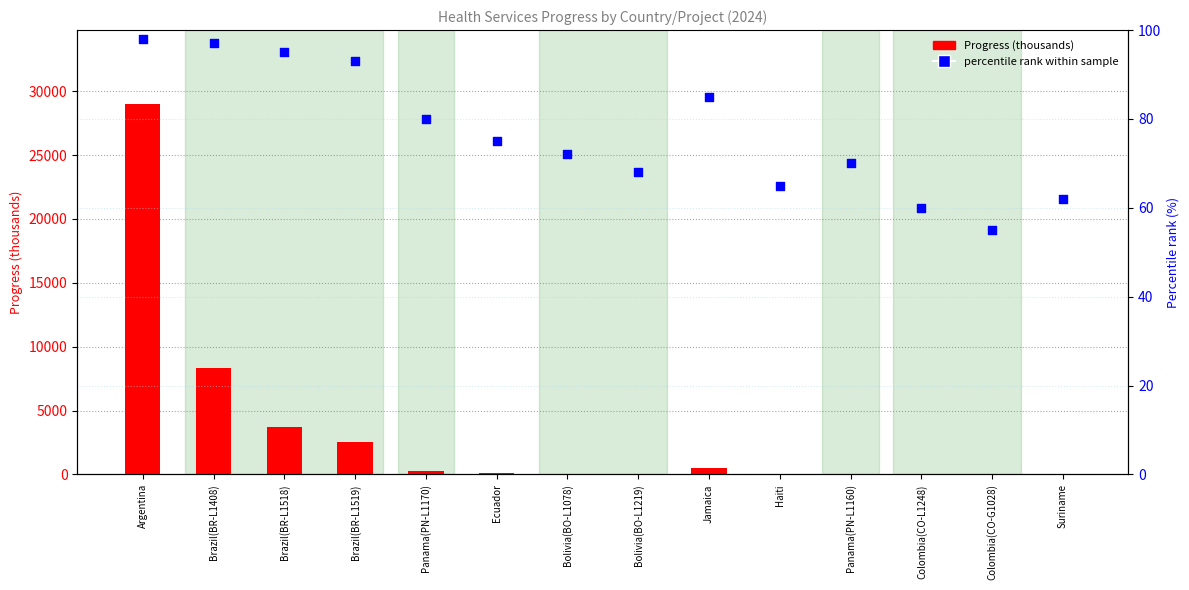

What are all the series names shown in the legend?

Progress (thousands), percentile rank within sample